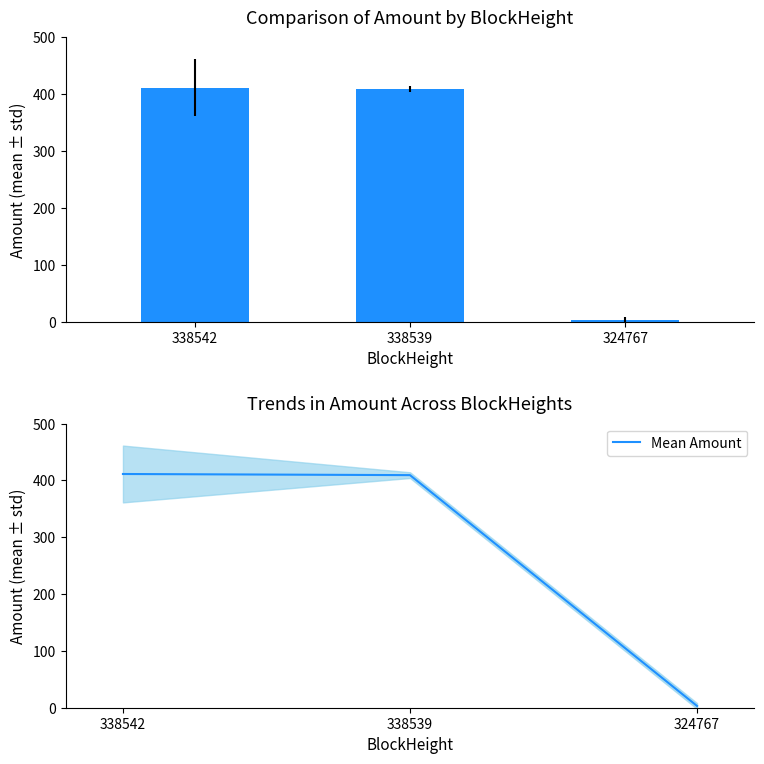

Reading left to right, what are all the values shown in this chart?

Amount: 338542=411.3	338539=409.3	324767=3.1
Mean Amount: 338542=411.3	338539=409.3	324767=3.1